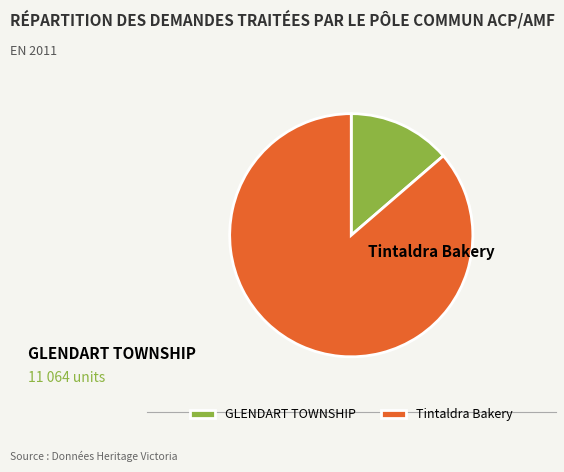

Which slice represents more than half of the pie?

Tintaldra Bakery